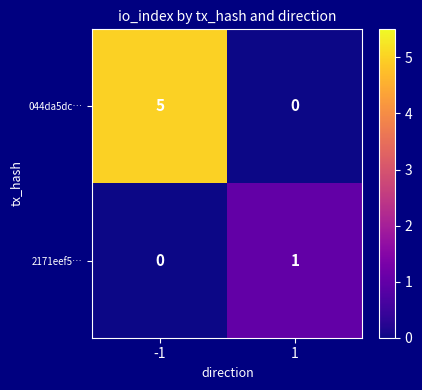

The 2171eef5… series shows 1 at 1. True or false?

True